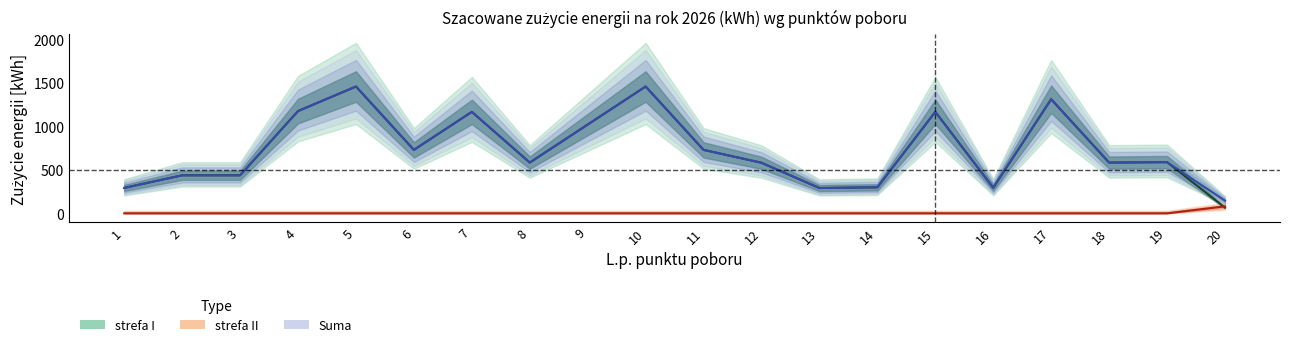

Reading left to right, extract all data points from this chart.

strefa_I: 292	437	437	1175	1457	729	1166	583	1020	1457	729	581	291	299	1166	294	1311	583	588	66
strefa_II: 0	0	0	0	0	0	0	0	0	0	0	0	0	0	0	0	0	0	0	80
Suma: 292	437	437	1175	1457	729	1166	583	1020	1457	729	581	291	299	1166	294	1311	583	588	146